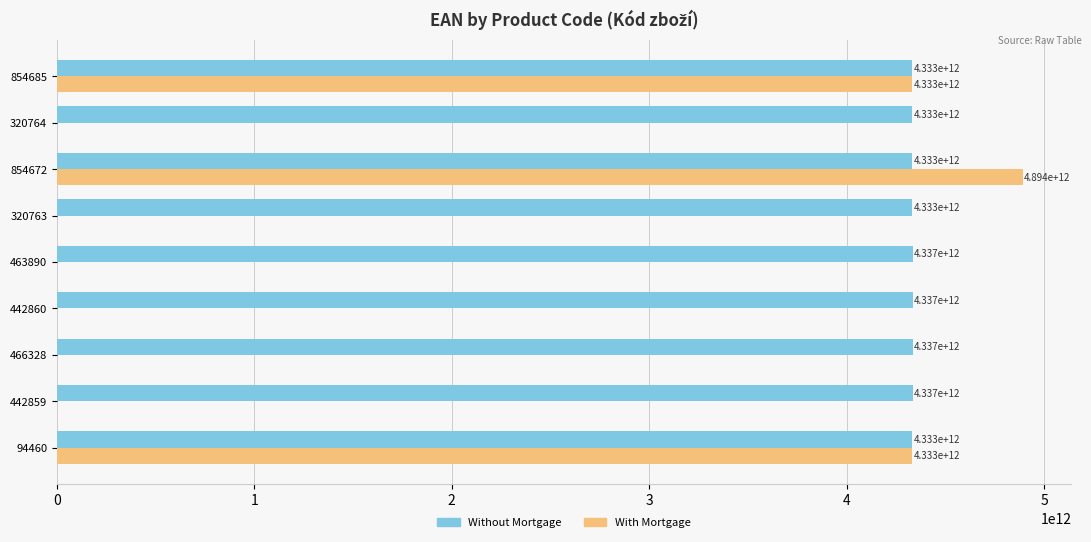

Where is Without Mortgage nearest to the value 4335360587943?

442860